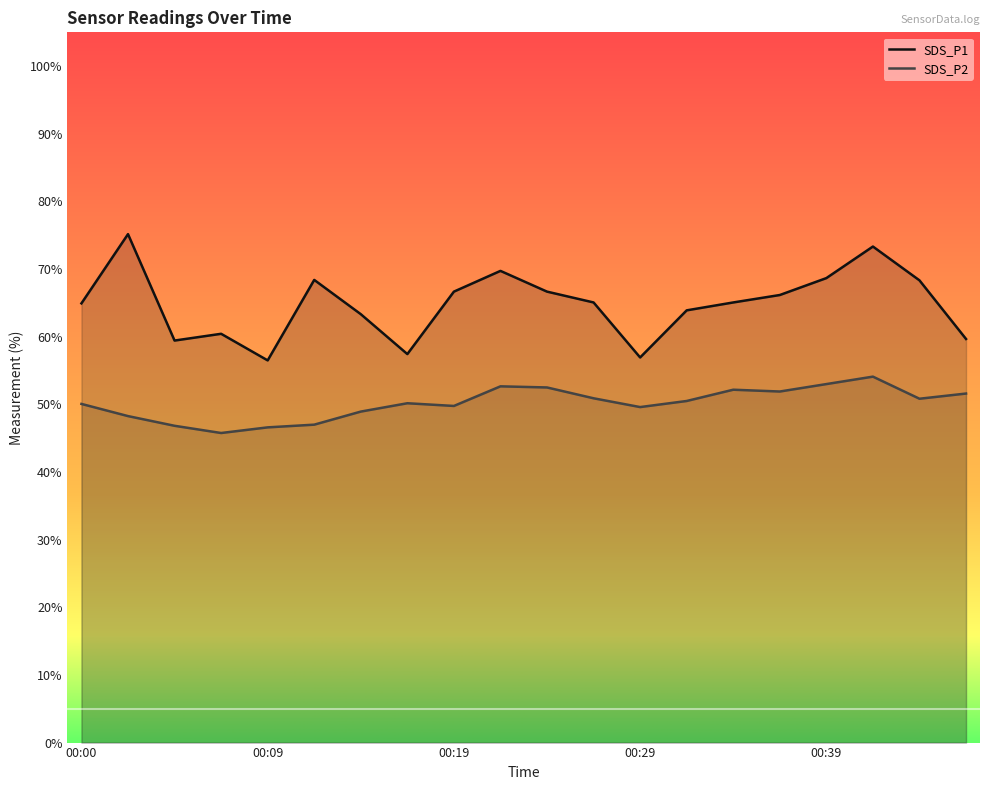

True or false: SDS_P2 and SDS_P1 intersect in this chart.

False